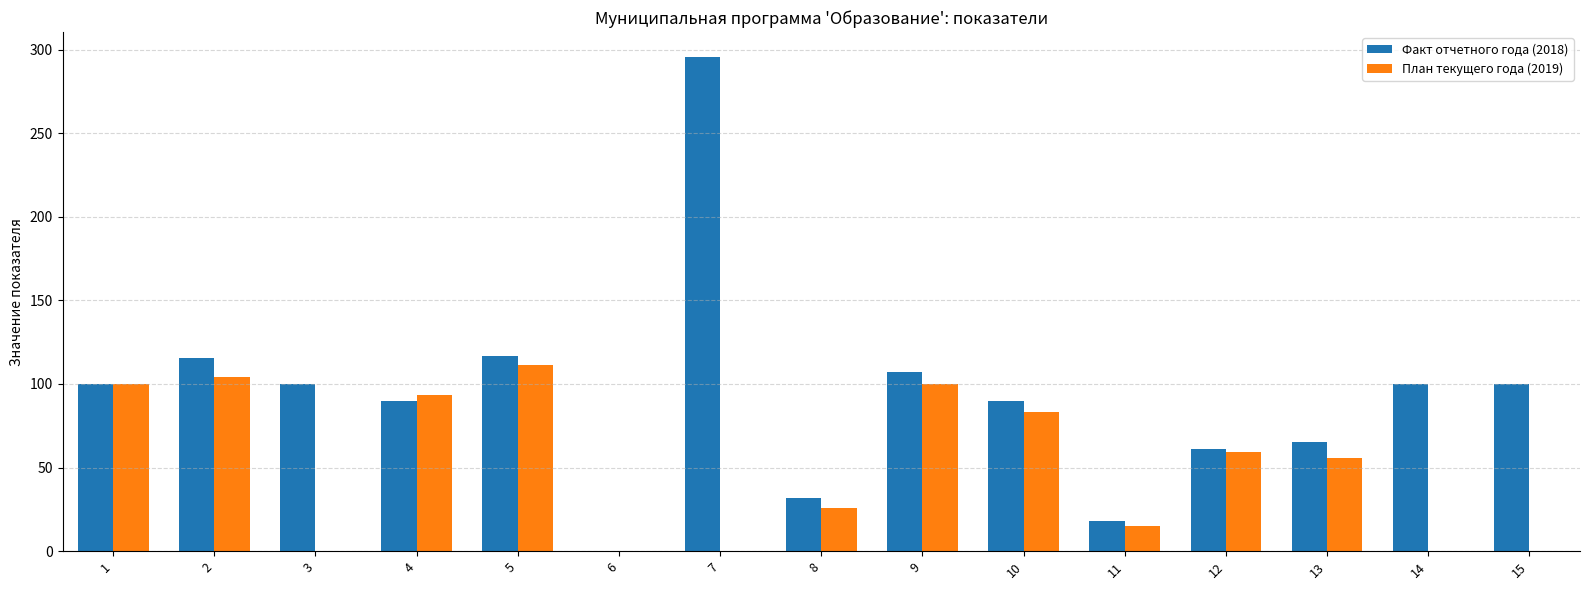

Which category has the highest value in the Факт отчетного года (2018) series?

7